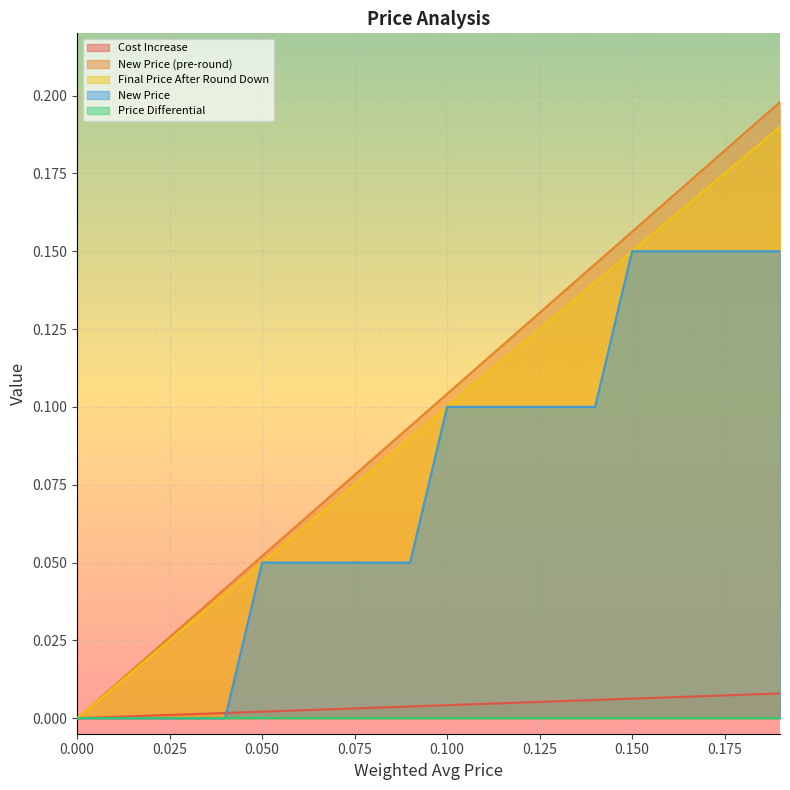

Is the value of Cost Increase at 0.050 greater than the value of New Price at 0.150?

No